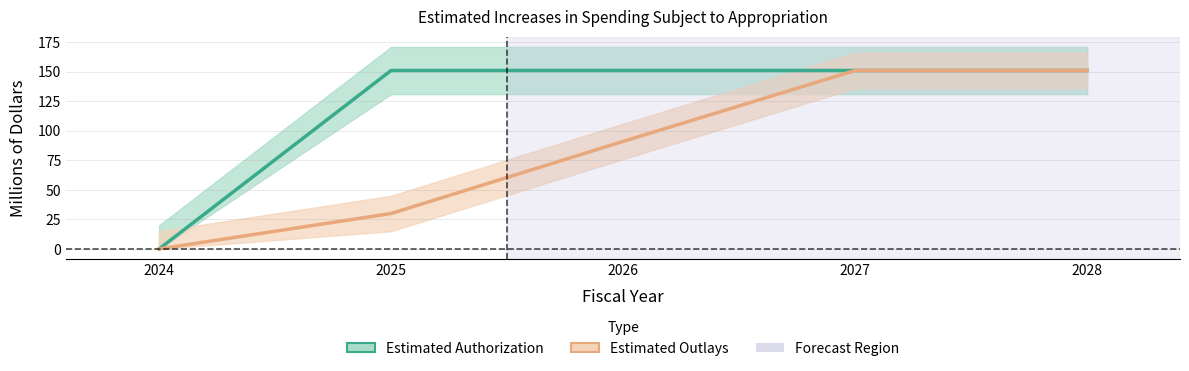

The value of Estimated Outlays at 2027 is 225. True or false?

False